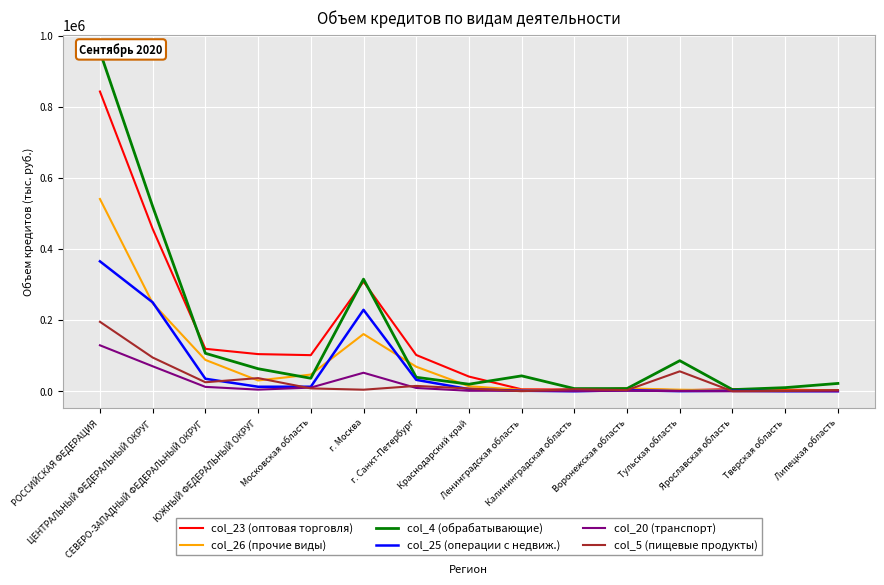

How many lines are shown in the chart?

6